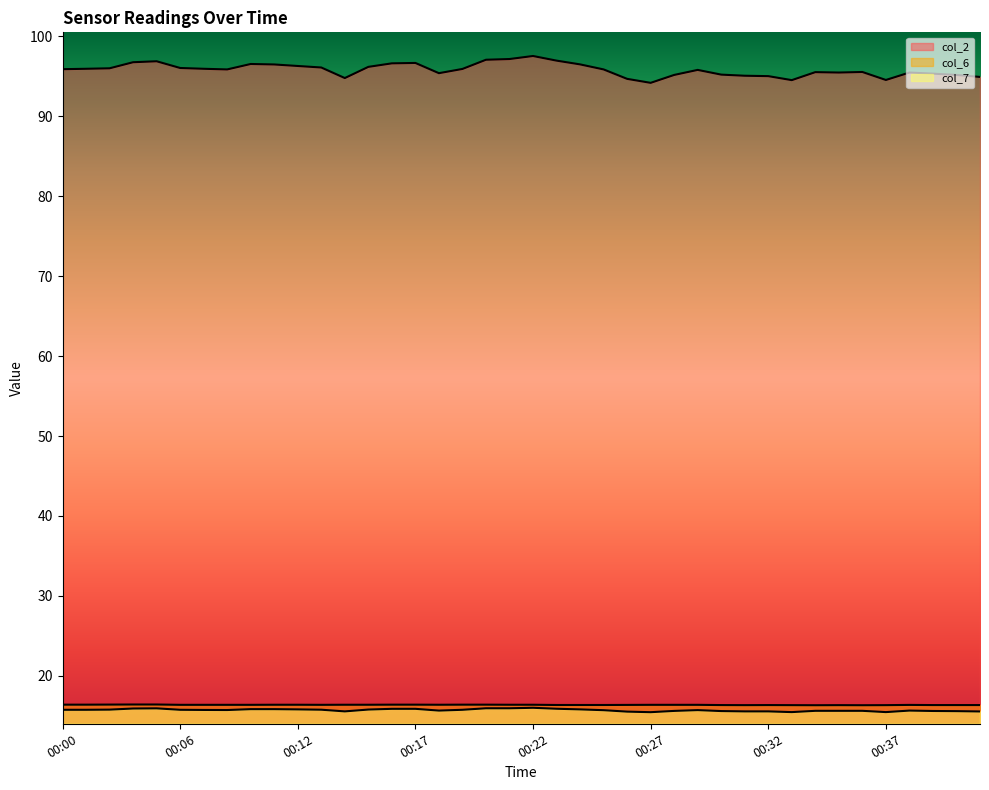

The value of col_2 line at 39 is 134.9. True or false?

False